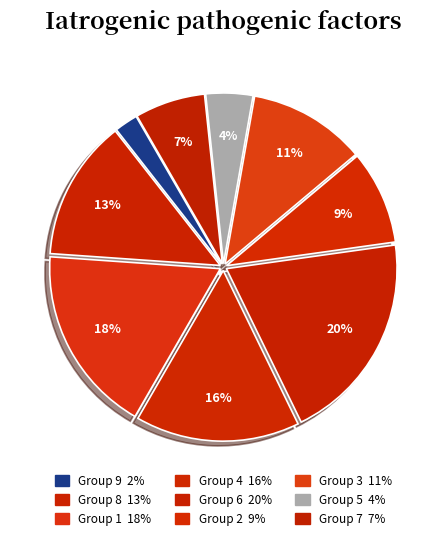

How many slices are in this pie chart?

9